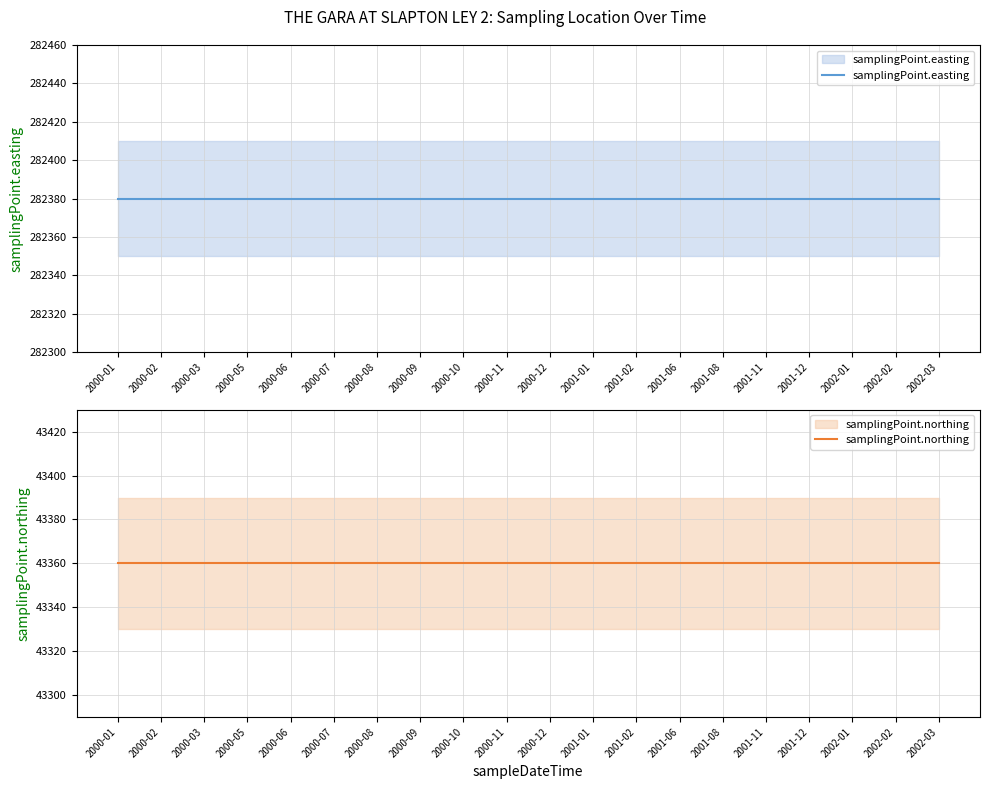

What is the average value of the samplingPoint.easting series?

282380